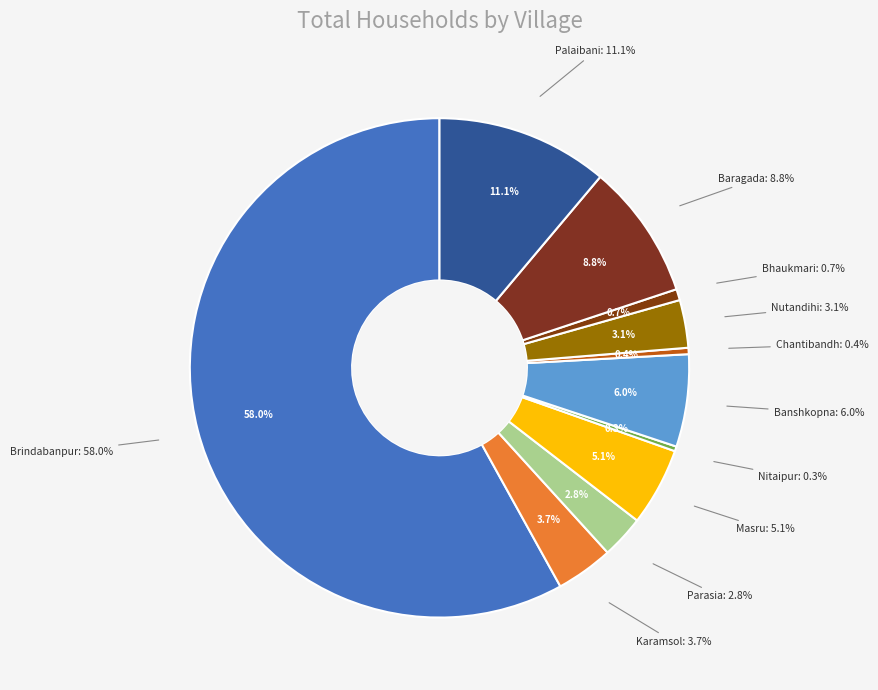

To the nearest percent, what percentage of the pie is Baragada?

9%